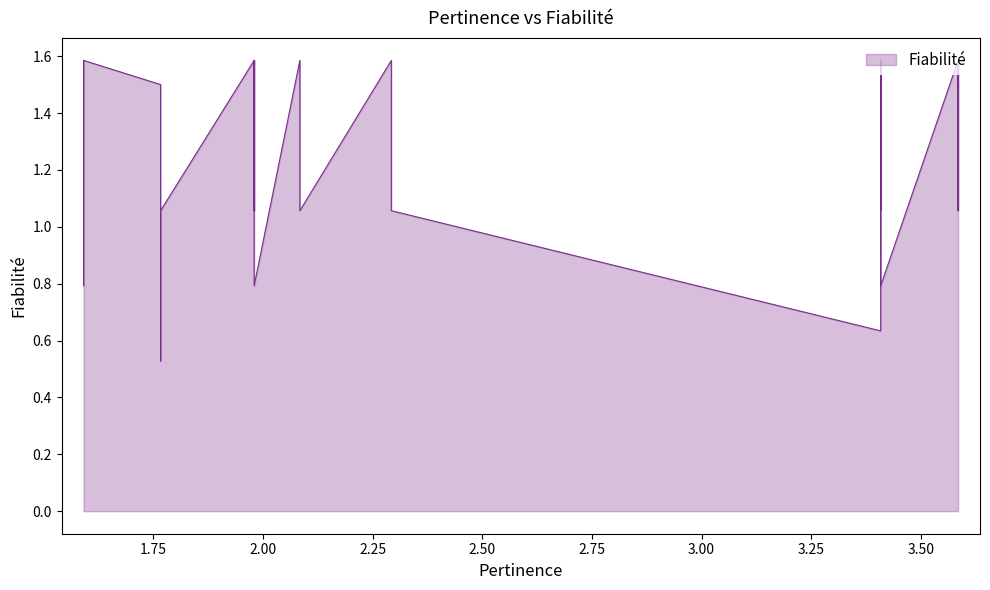

List the labels in order of value, smallest first.

35, 17, 18, 14, 15, 16, 30, 33, 34, 38, 6, 10, 11, 12, 13, 22, 25, 26, 29, 32, 5, 31, 0, 1, 2, 3, 4, 7, 8, 9, 19, 20, 21, 23, 24, 27, 28, 36, 37, 39